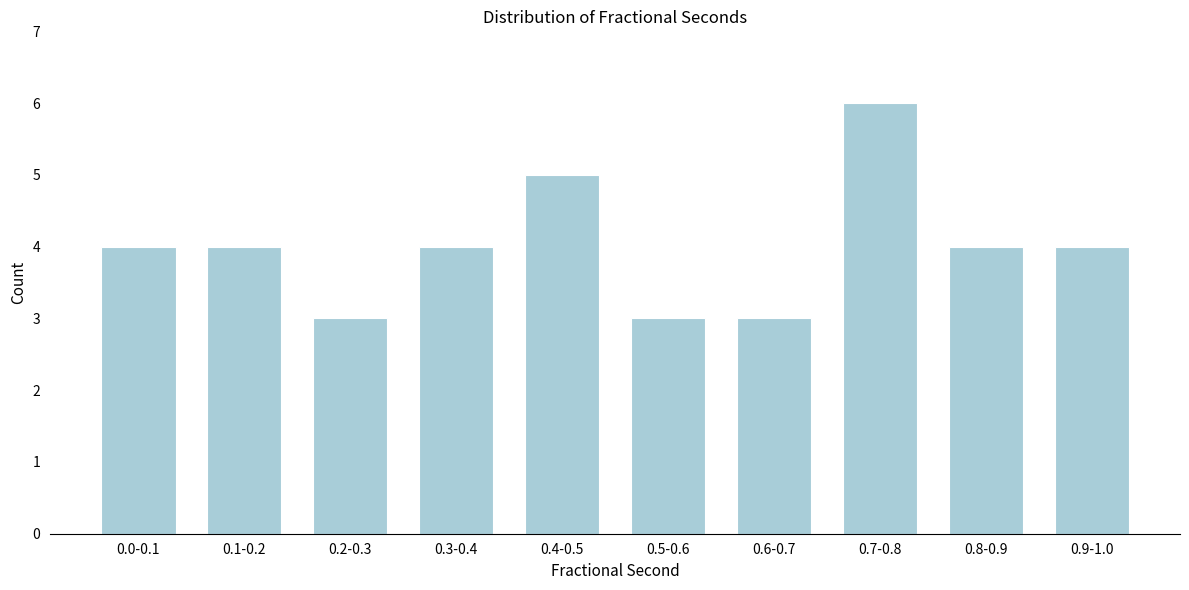

Reading left to right, extract all data points from this chart.

4	4	3	4	5	3	3	6	4	4